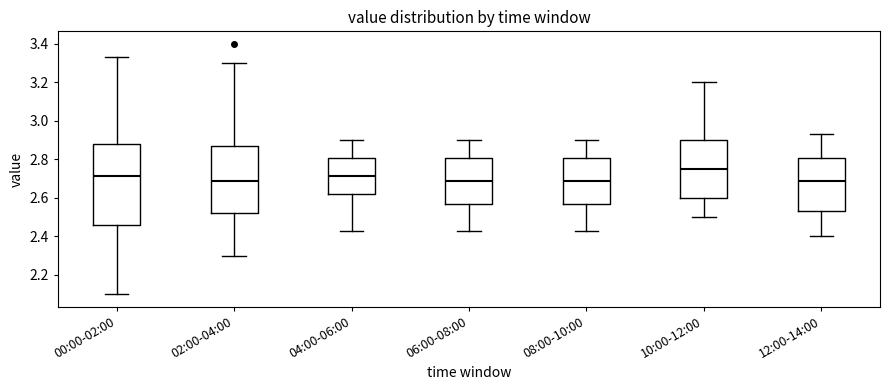

Reading left to right, transcribe this box plot: for each box, give where its median line is, the range the box spans, and where its two whiskers end, as read against the y-axis. The values are not printed on the chart, so give them approximately, as read against the axis.

00:00-02:00: median 2.72, box 2.46 to 2.88, whiskers 2.10 to 3.34
02:00-04:00: median 2.68, box 2.52 to 2.88, whiskers 2.30 to 3.30
04:00-06:00: median 2.72, box 2.62 to 2.80, whiskers 2.44 to 2.90
06:00-08:00: median 2.68, box 2.58 to 2.80, whiskers 2.44 to 2.90
08:00-10:00: median 2.68, box 2.58 to 2.80, whiskers 2.44 to 2.90
10:00-12:00: median 2.76, box 2.60 to 2.90, whiskers 2.50 to 3.20
12:00-14:00: median 2.68, box 2.54 to 2.80, whiskers 2.40 to 2.94